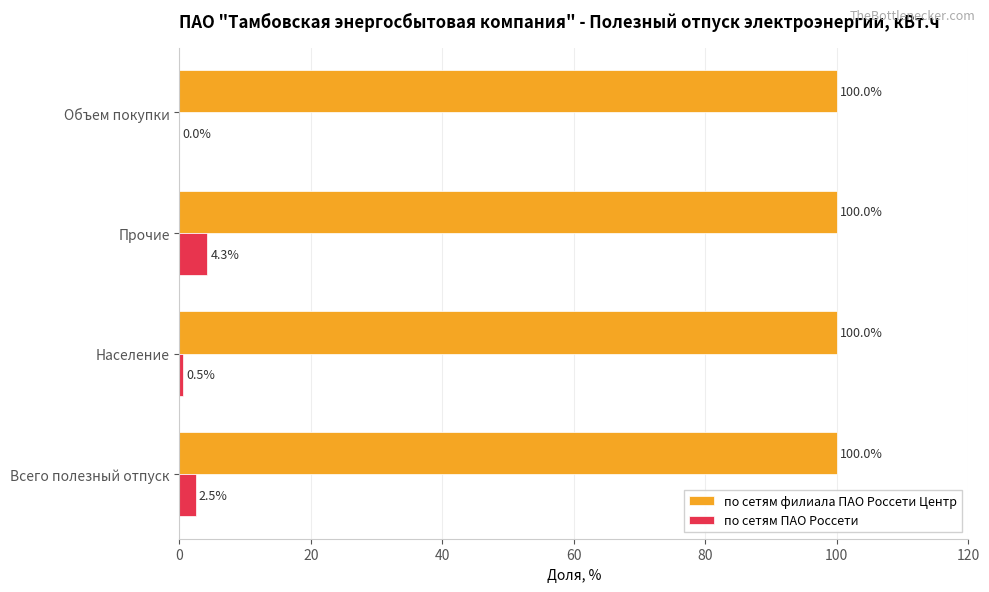

How many distinct data groups are displayed?

2